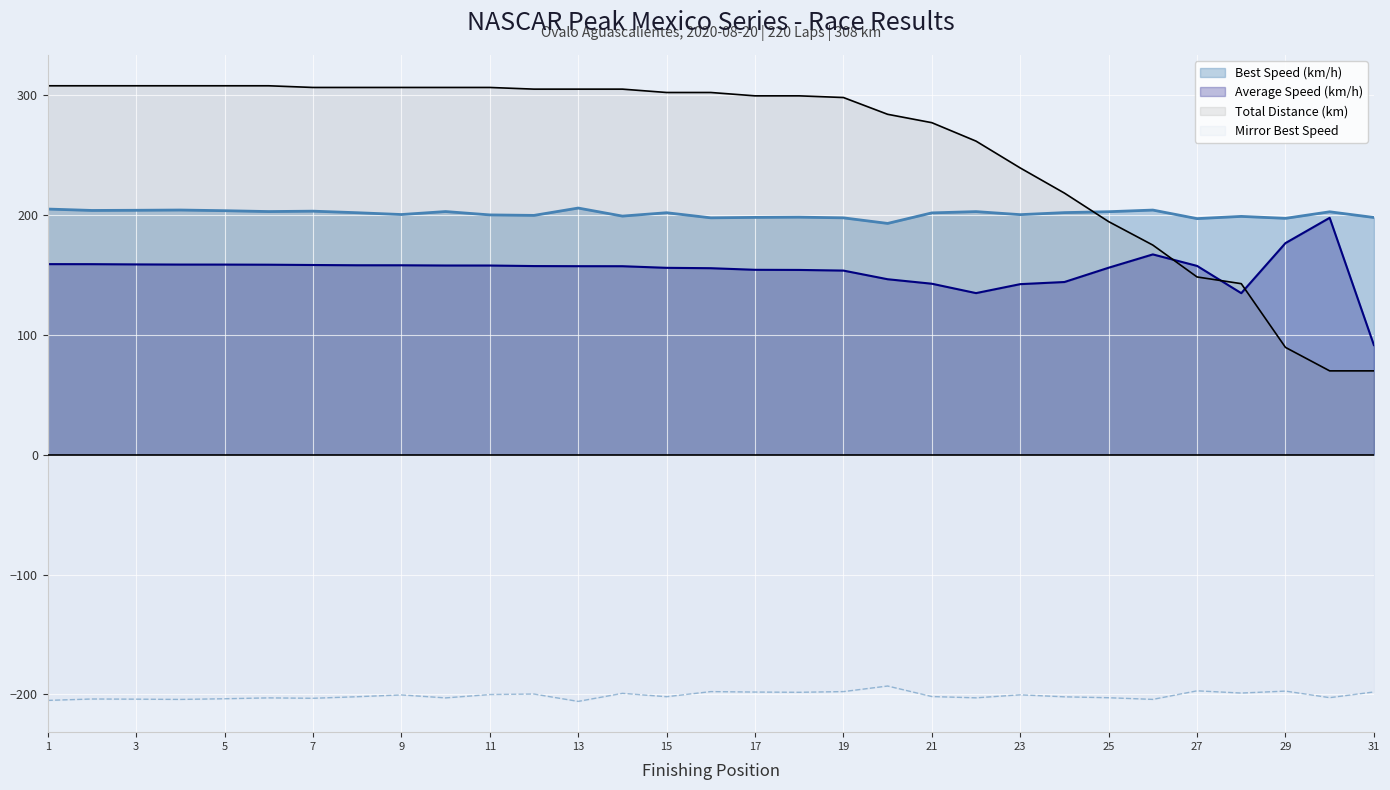

True or false: Best Speed has more than 2 interior local peaks.

True